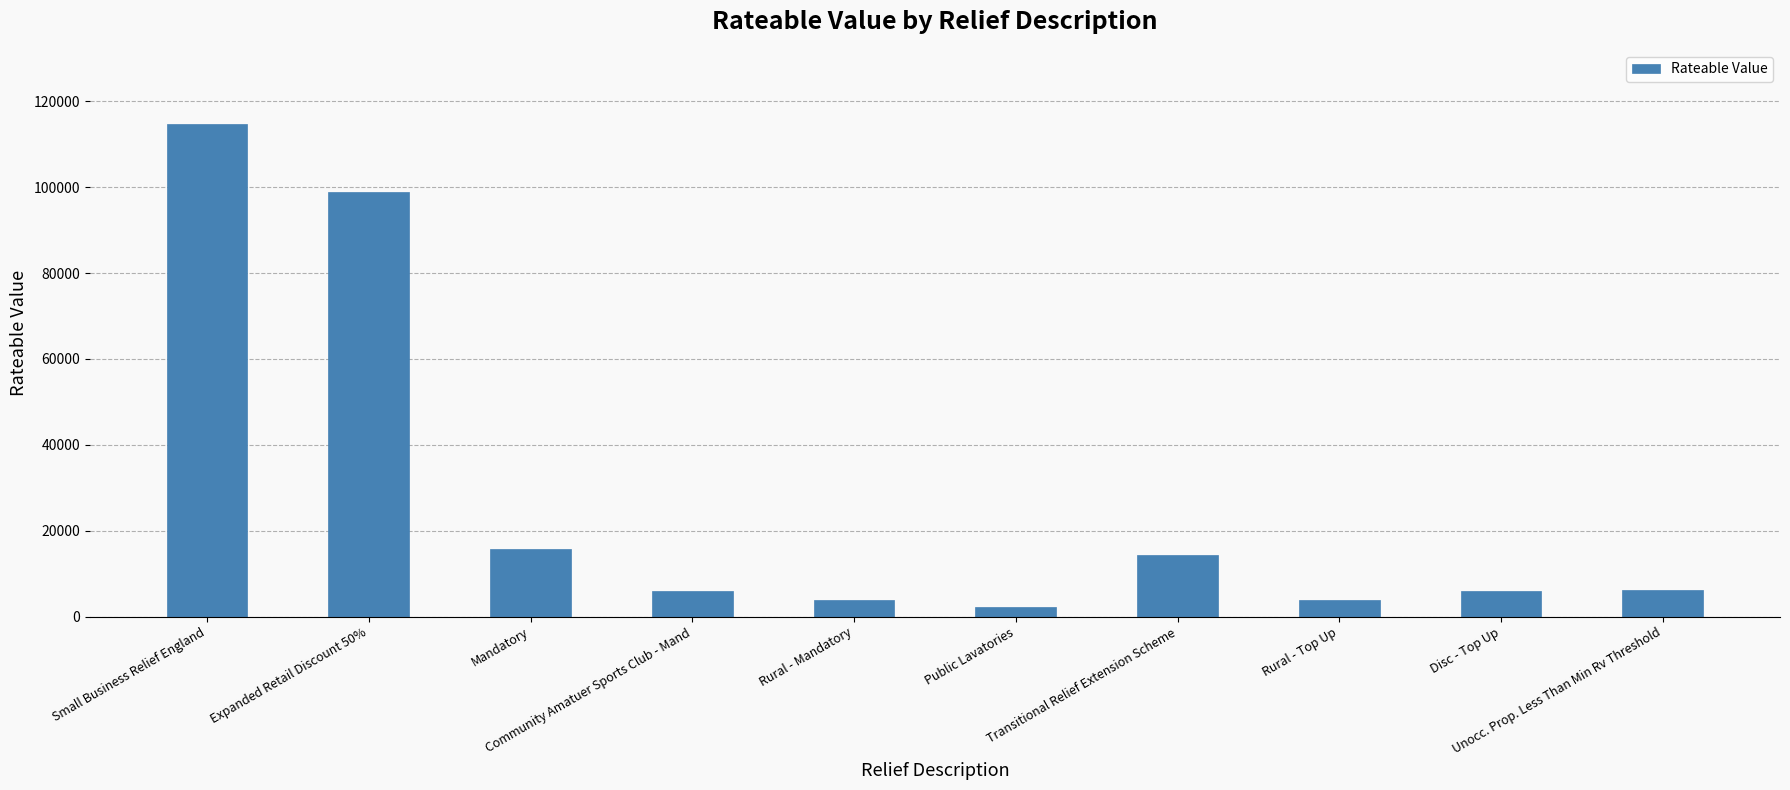

What is the sum of all values?

271725